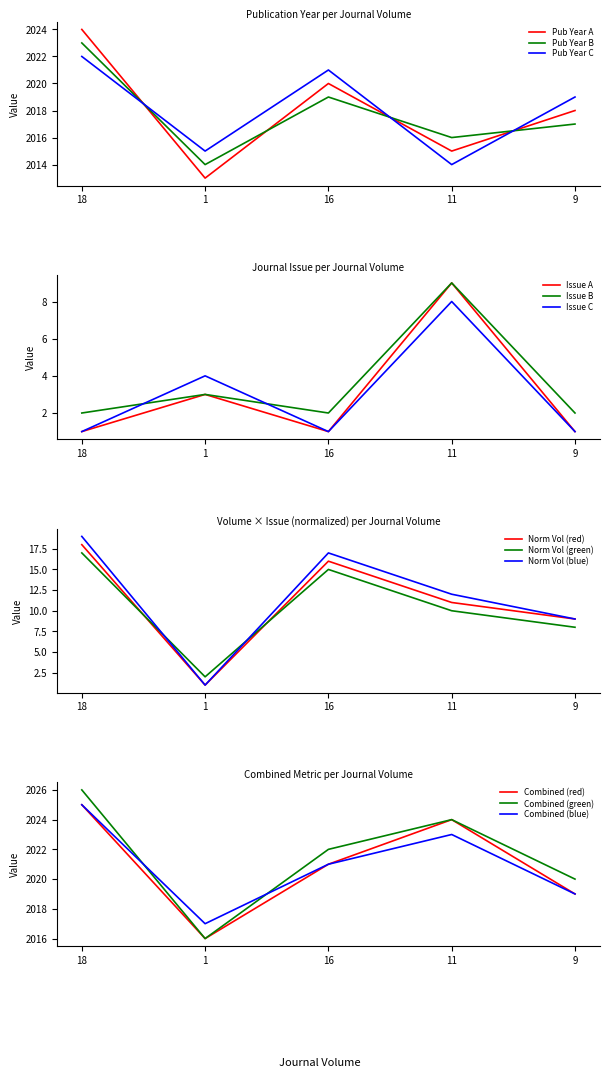

What is the total value across all series at 1?

2016